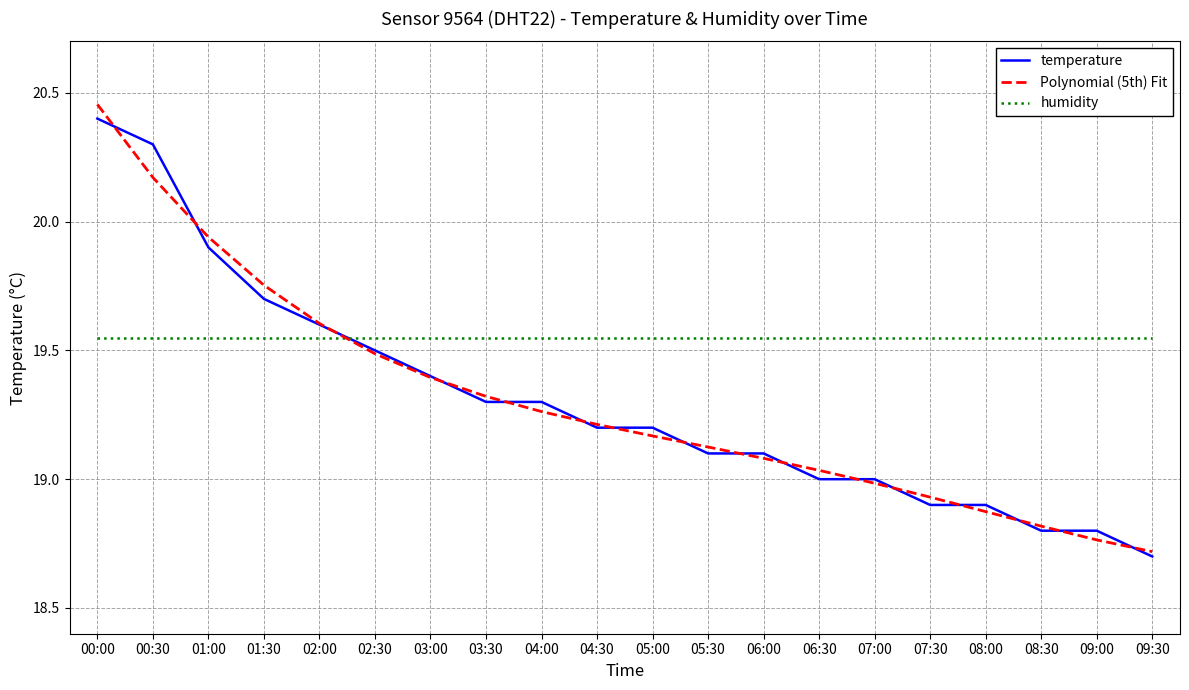

Does the chart have visible grid lines?

Yes